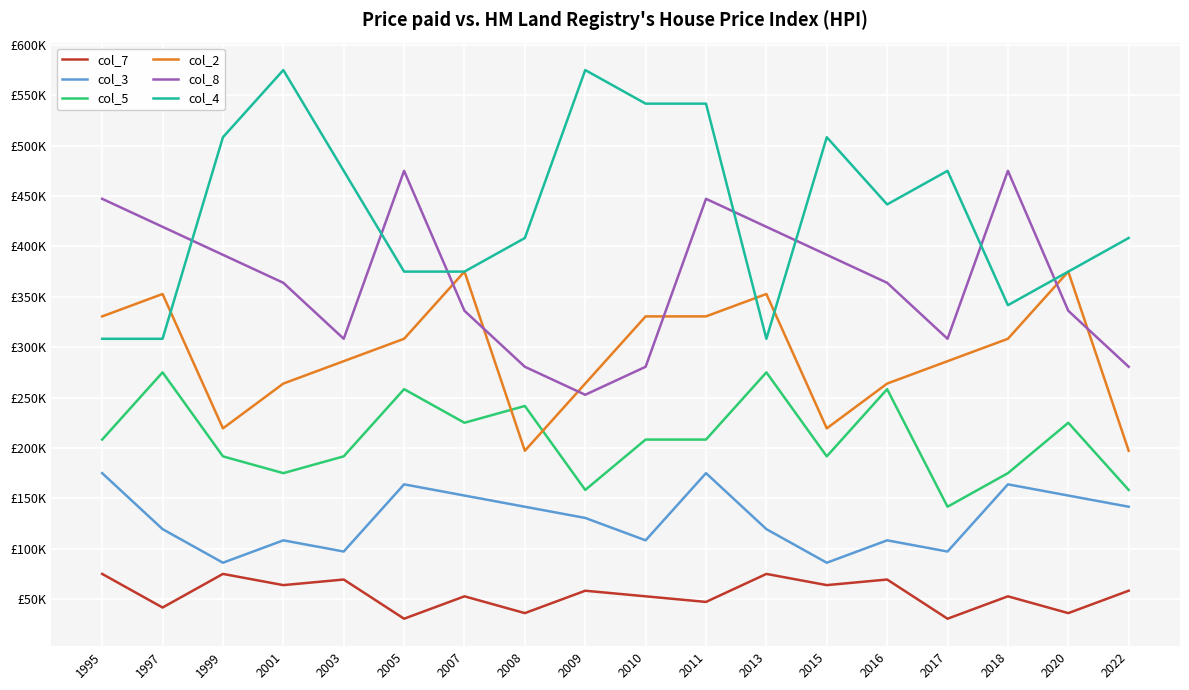

Is this an area chart (filled region under the line)?

No